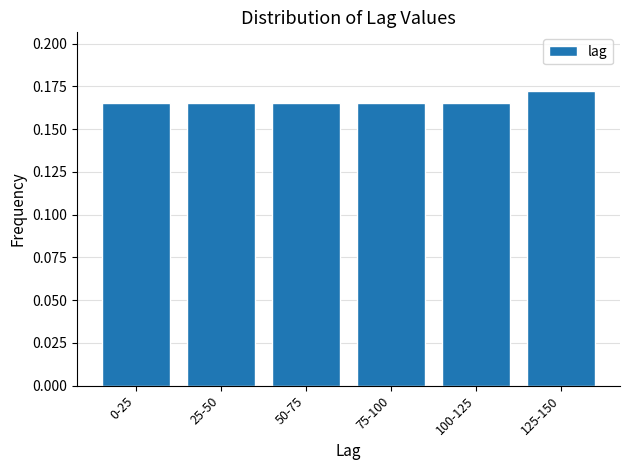

What is the label of the 1st bar from the left?

0-25